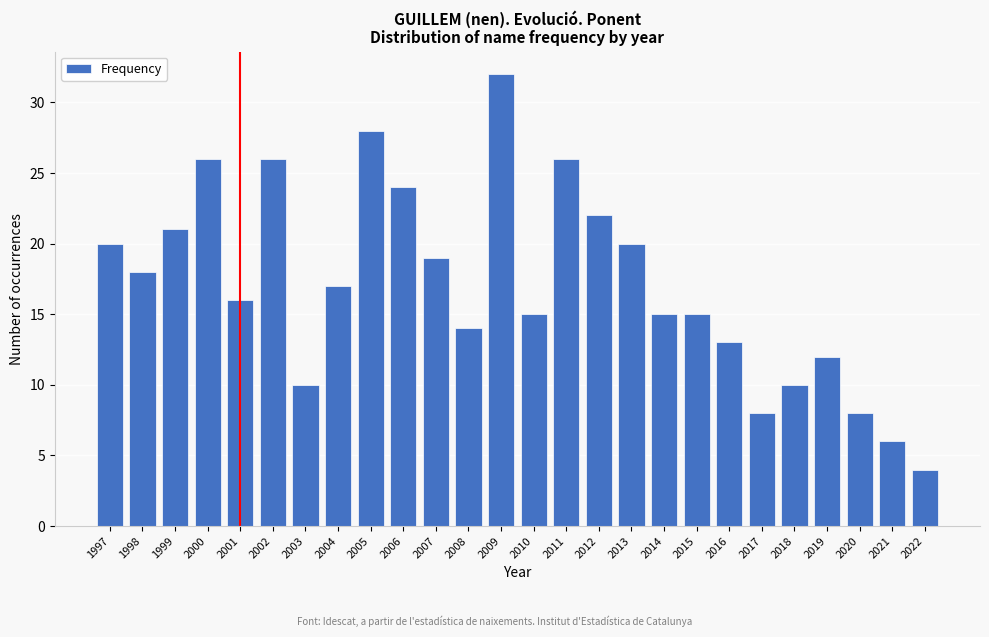

Reading right to left, list all the values displayed in this chart.

4	6	8	12	10	8	13	15	15	20	22	26	15	32	14	19	24	28	17	10	26	16	26	21	18	20